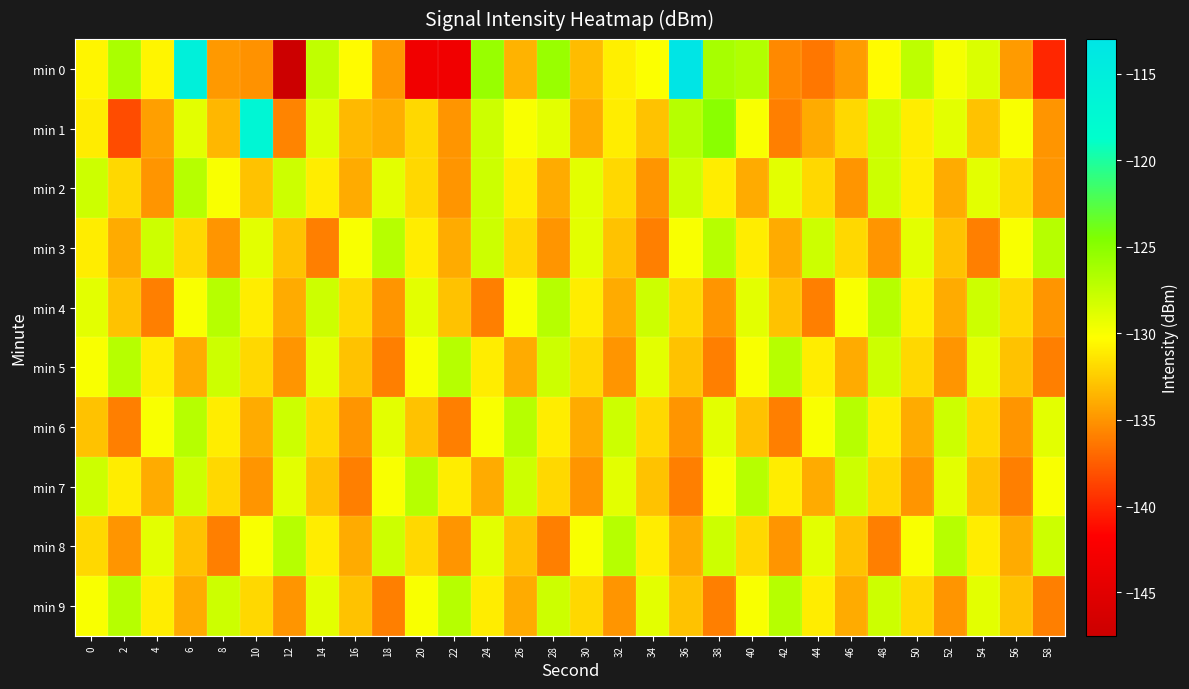

Which has a higher value, 8 or 10?

8